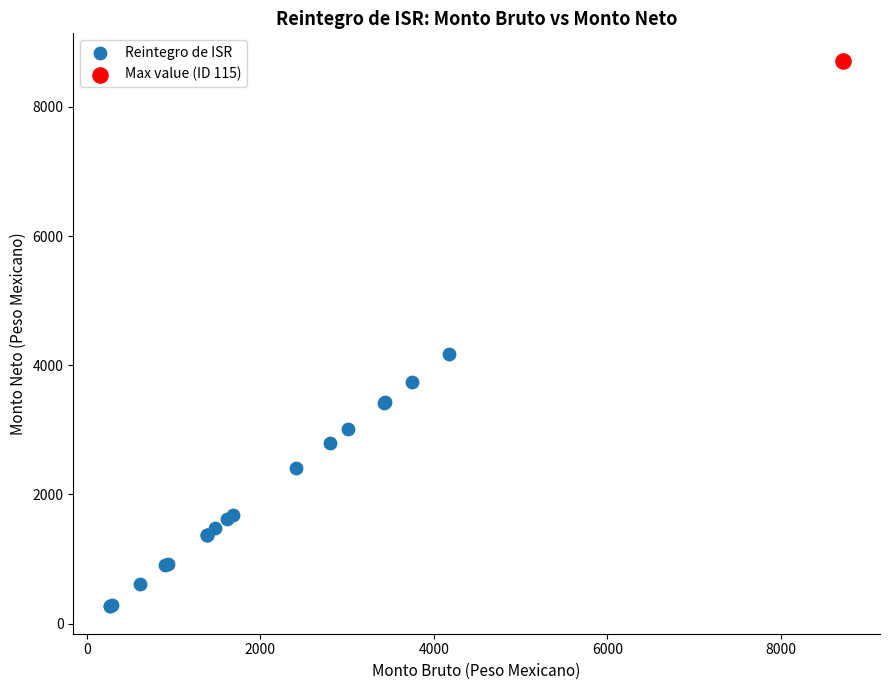

What are all the series names shown in the legend?

Reintegro de ISR, Max value (ID 115)